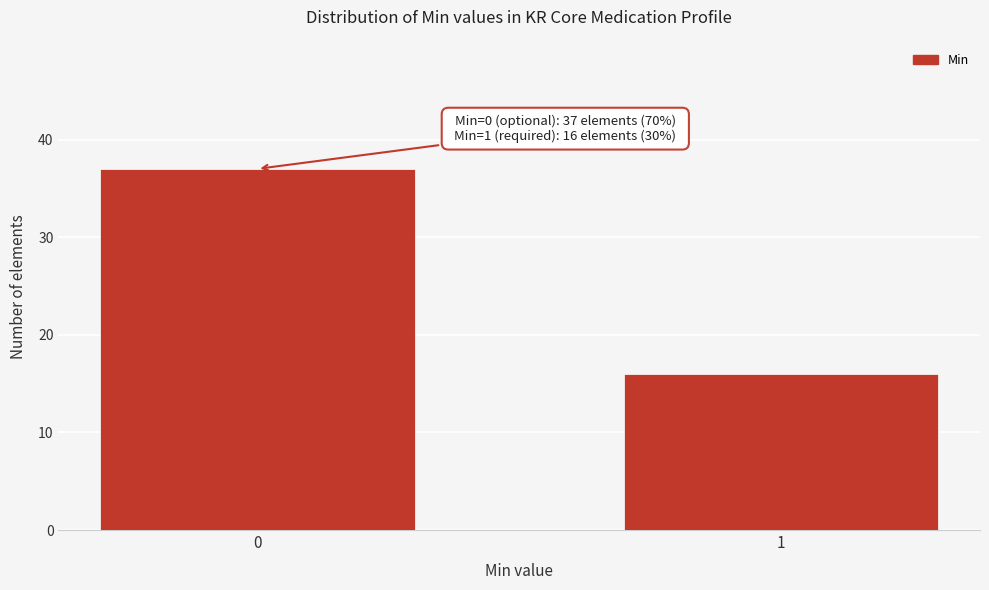

Reading right to left, extract all data points from this chart.

16	37